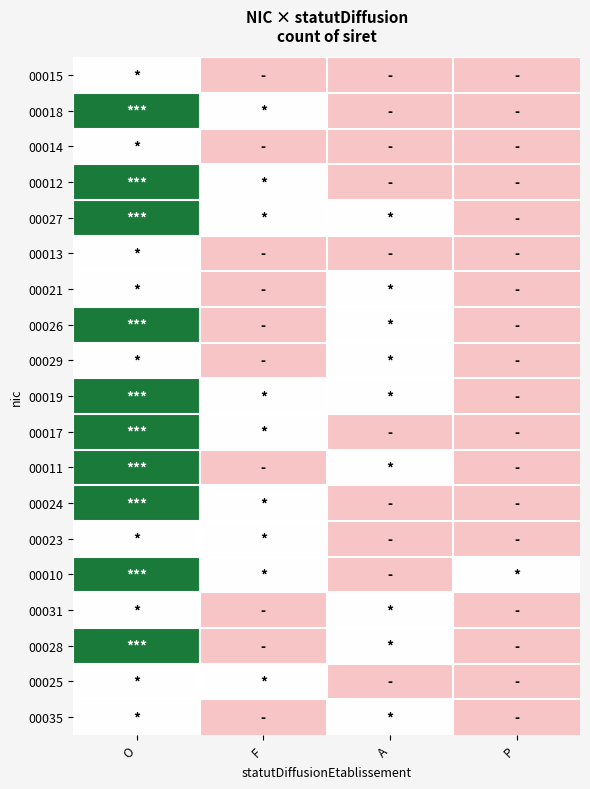

Which has a higher value, F or P?

F